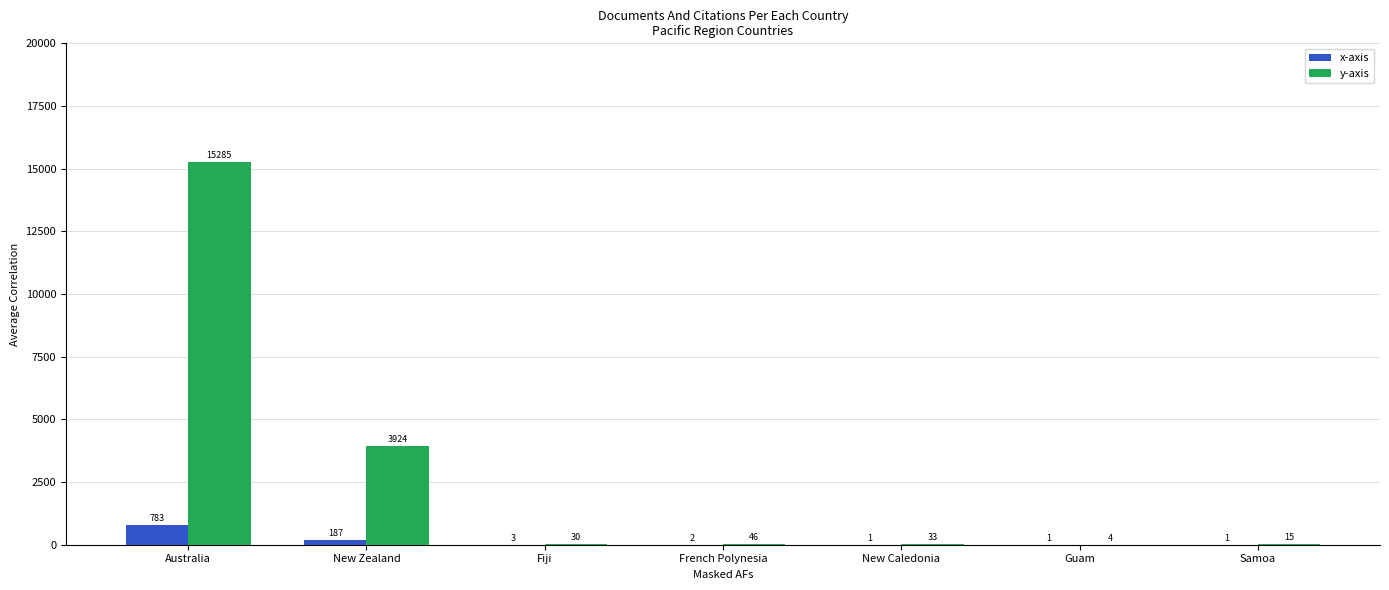

Where does the y-axis series first go above 33?

Australia